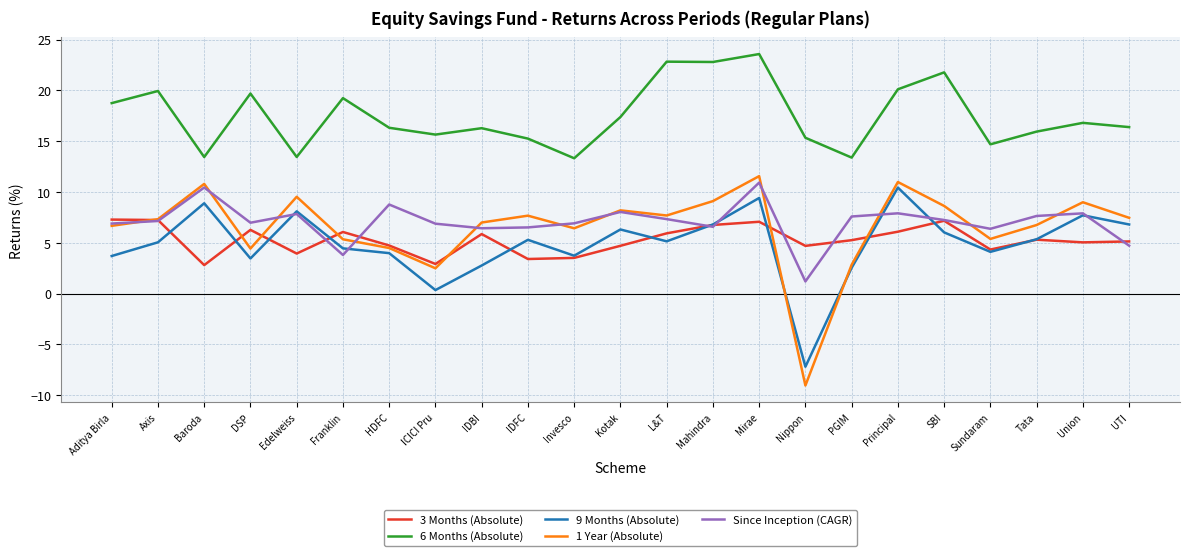

What is the difference between the maximum and second lowest values in the 6 Months (Absolute) series?

10.2